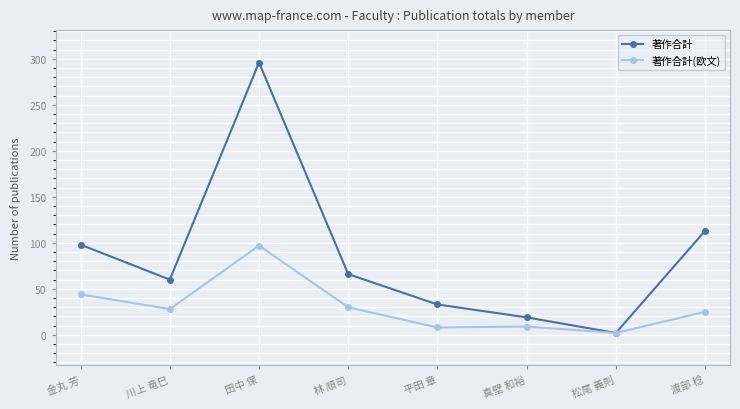

What is the average value of the 著作合計 series?

86